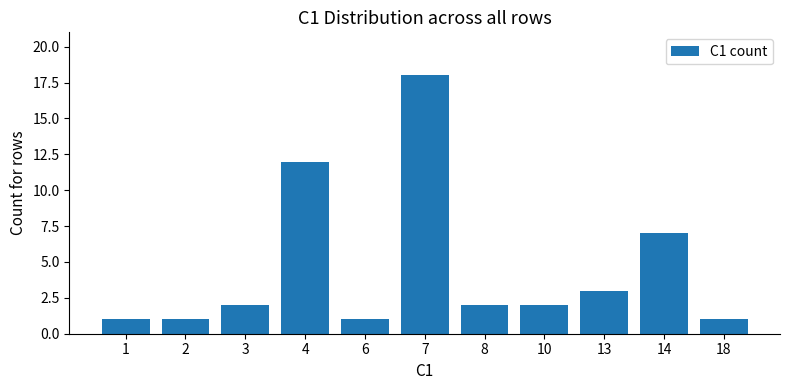

Does the chart contain stacked bars?

No